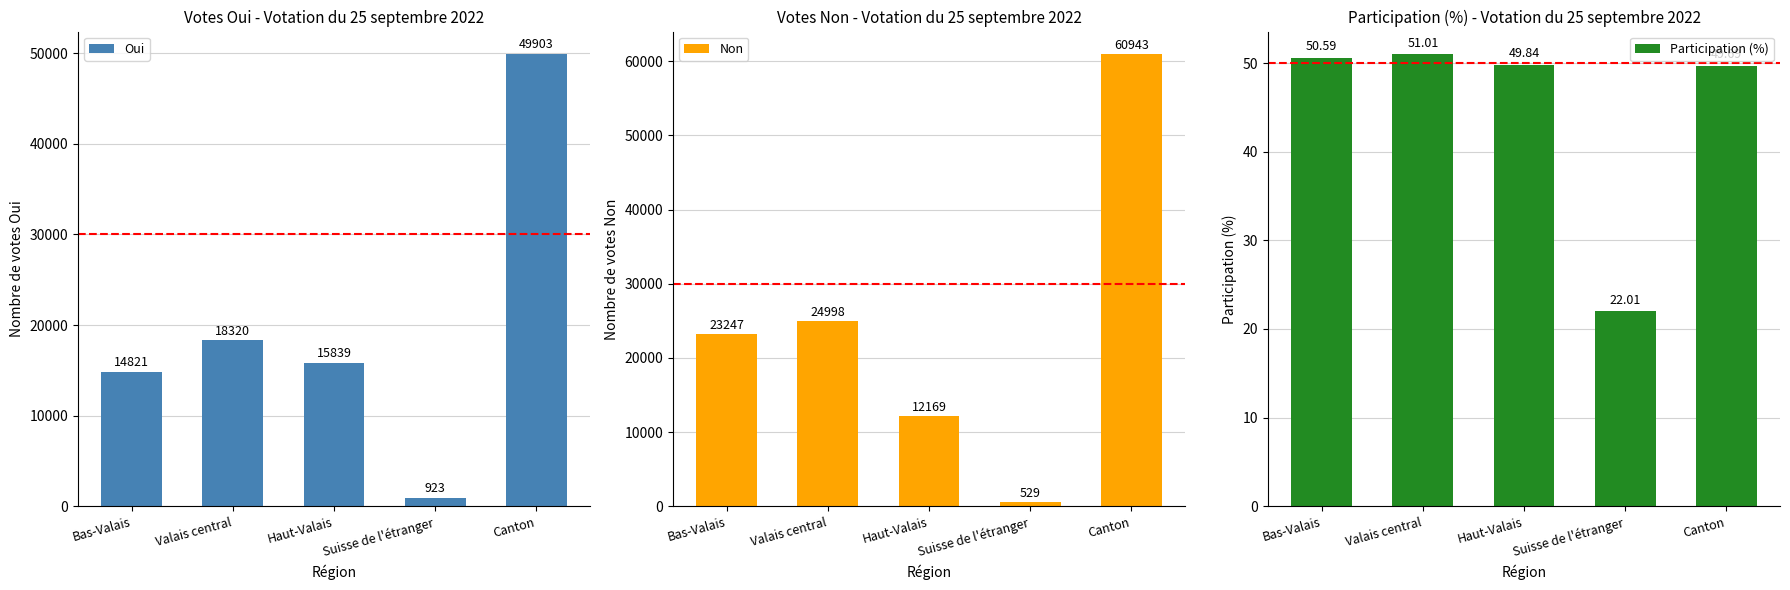

The Participation (%) series shows 49.7 at Canton. True or false?

True